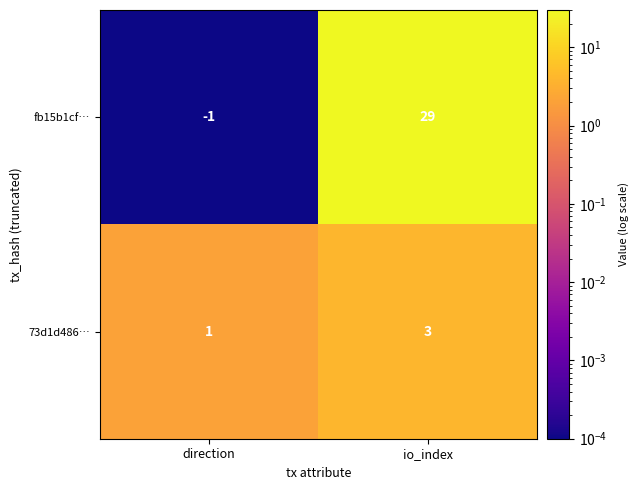

What is the difference between the highest and lowest values at io_index?

26